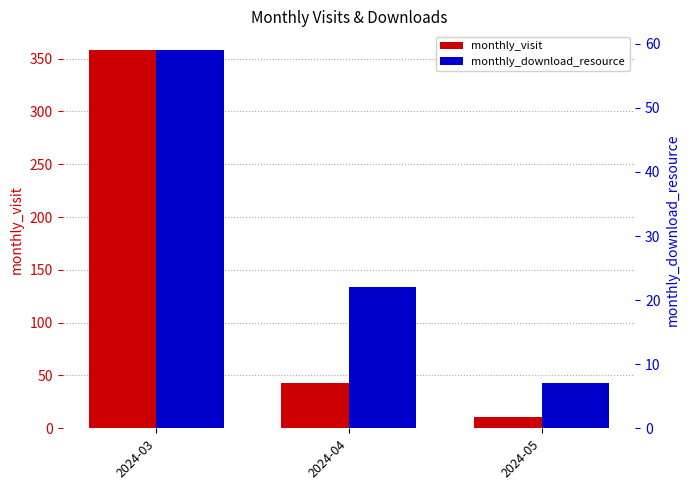

The monthly_download_resource series shows 59 at 2024-03. True or false?

True